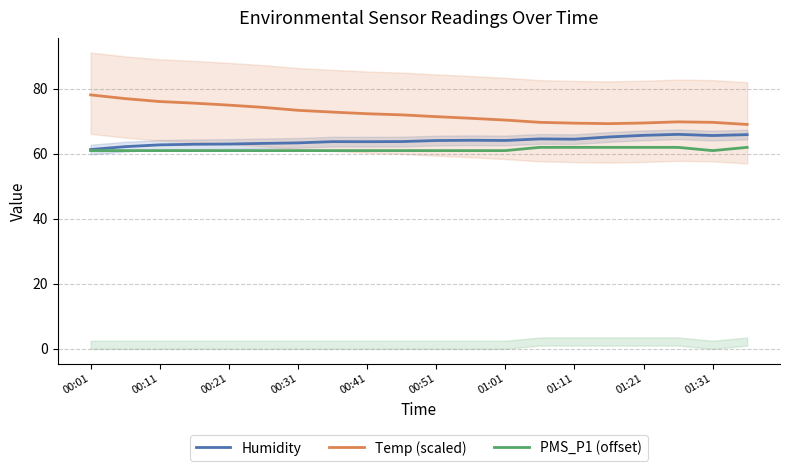

What is the highest value of the PMS_P1 (offset) series?

62.0